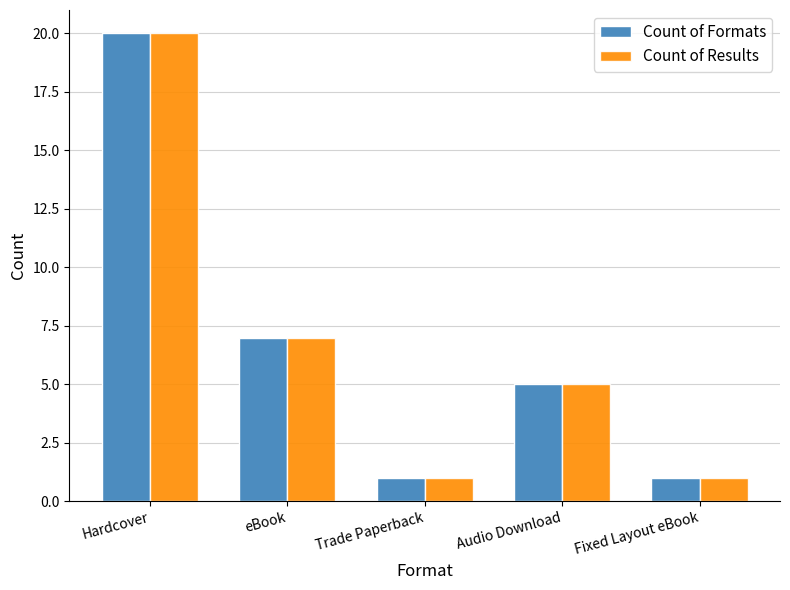

What is the total value across all series at Audio Download?

10